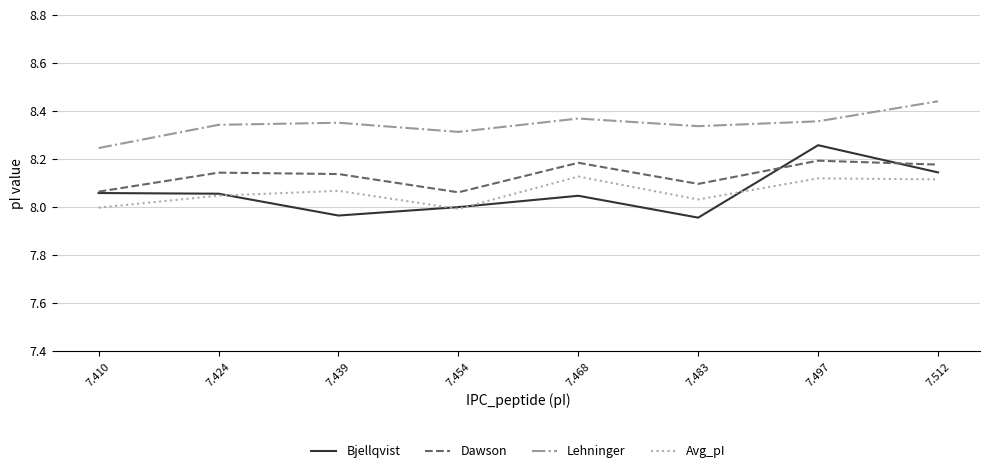

List the series in order of their peak value, highest first.

Lehninger, Bjellqvist, Dawson, Avg_pI